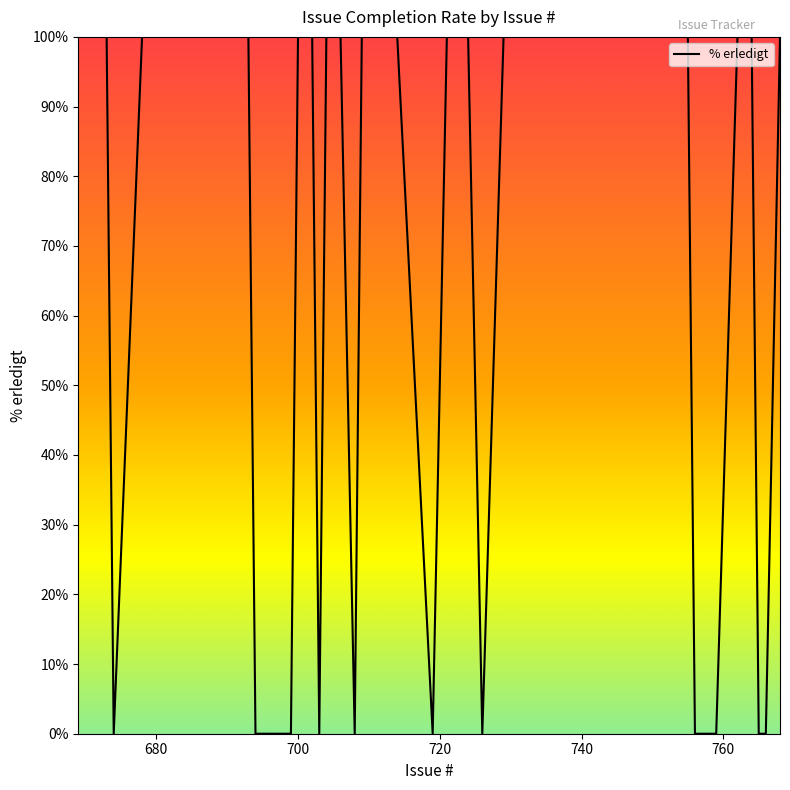

What is the difference between the maximum and minimum values?

100